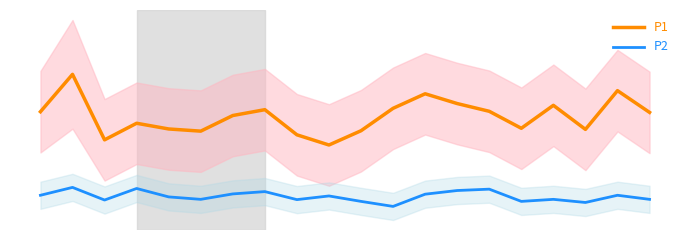

Reading left to right, list all the values displayed in this chart.

P1: 0=16.9	1=19.7	2=14.9	3=16.1	4=15.7	5=15.5	6=16.7	7=17.1	8=15.2	9=14.5	10=15.6	11=17.2	12=18.3	13=17.6	14=17.0	15=15.7	16=17.4	17=15.7	18=18.5	19=16.9
P2: 0=10.8	1=11.4	2=10.4	3=11.3	4=10.7	5=10.5	6=10.9	7=11.1	8=10.5	9=10.8	10=10.3	11=10.0	12=10.9	13=11.2	14=11.2	15=10.3	16=10.5	17=10.3	18=10.8	19=10.5